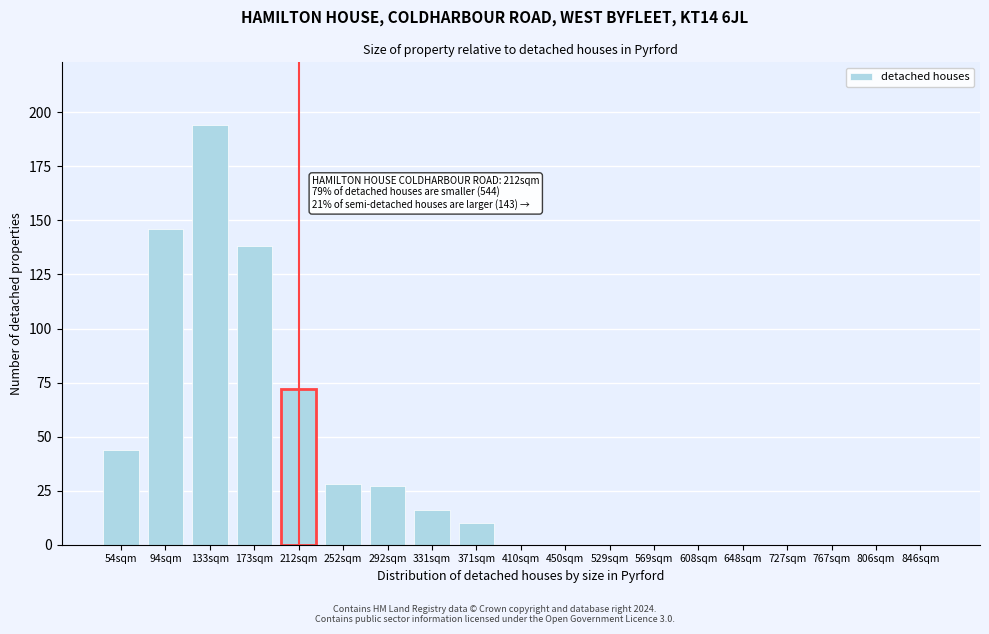

Reading left to right, list all the values displayed in this chart.

54sqm=44	94sqm=146	133sqm=194	173sqm=138	212sqm=72	252sqm=28	292sqm=27	331sqm=16	371sqm=10	410sqm=0	450sqm=0	529sqm=0	569sqm=0	608sqm=0	648sqm=0	727sqm=0	767sqm=0	806sqm=0	846sqm=0